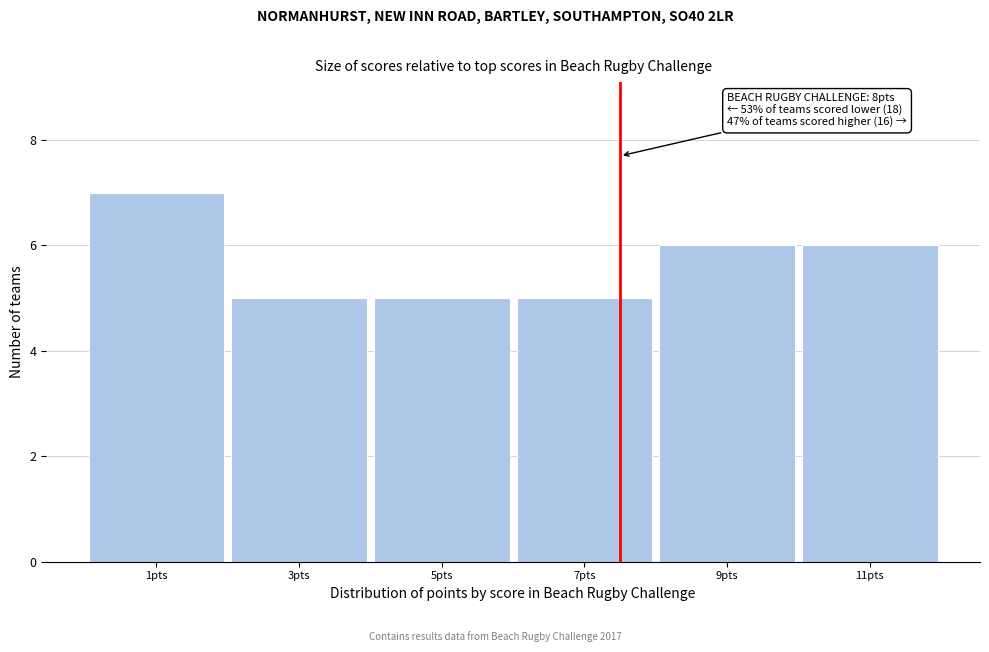

Reading left to right, list all the values displayed in this chart.

1pts=7	3pts=5	5pts=5	7pts=5	9pts=6	11pts=6